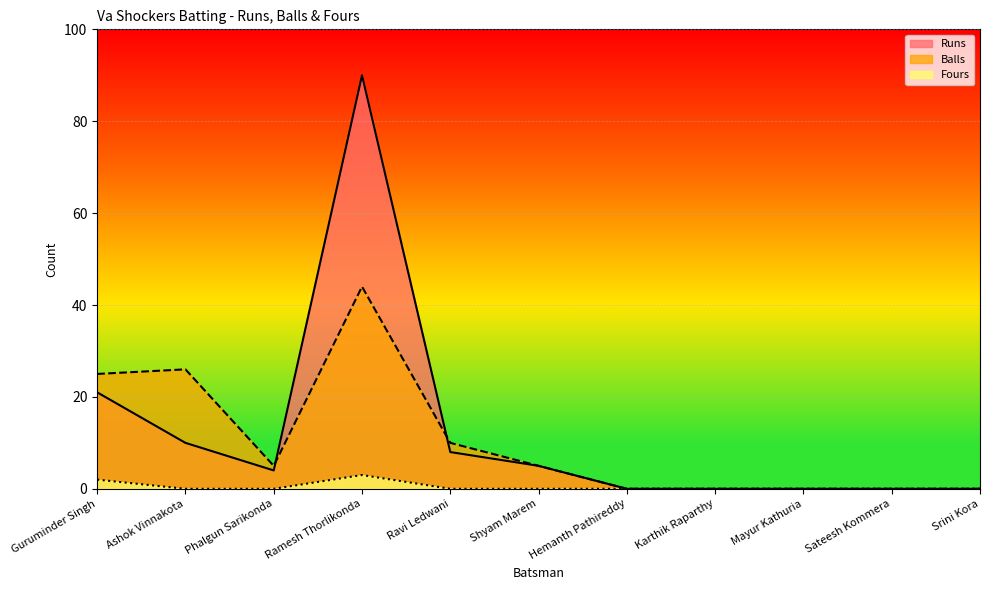

True or false: Balls and Fours cross at least once.

False